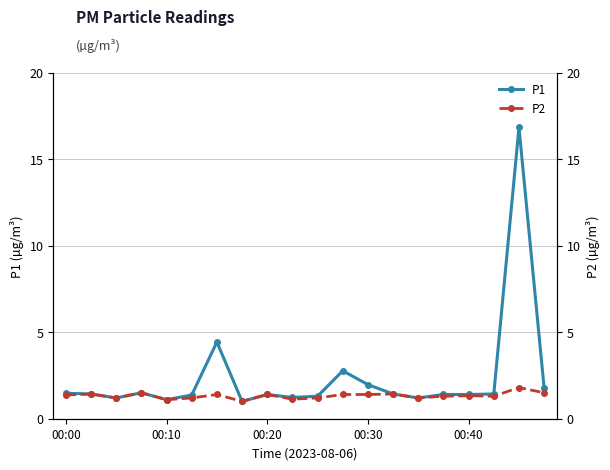

List the series in order of their peak value, highest first.

P1, P2